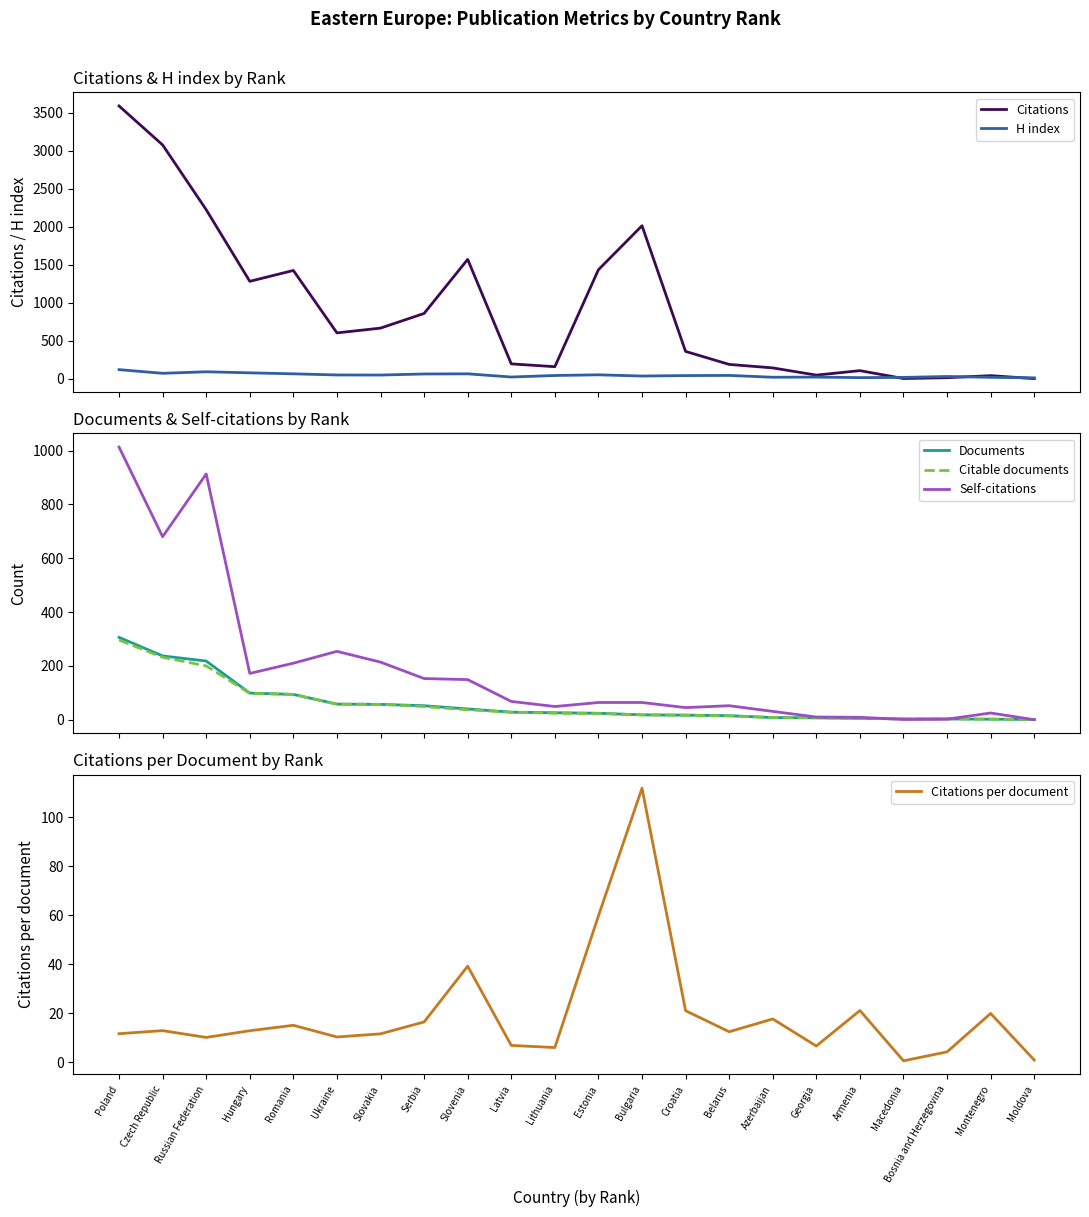

Reading left to right, list all the values displayed in this chart.

Citations: Poland=3591.0	Czech Republic=3078.0	Russian Federation=2225.0	Hungary=1282.0	Romania=1425.0	Ukraine=603.0	Slovakia=666.0	Serbia=859.0	Slovenia=1571.0	Latvia=195.0	Lithuania=158.0	Estonia=1435.0	Bulgaria=2014.0	Croatia=359.0	Belarus=188.0	Azerbaijan=142.0	Georgia=47.0	Armenia=106.0	Macedonia=2.0	Bosnia and Herzegovina=13.0	Montenegro=40.0	Moldova=1.0
H index: Poland=119.0	Czech Republic=71.0	Russian Federation=91.0	Hungary=77.0	Romania=64.0	Ukraine=49.0	Slovakia=48.0	Serbia=62.0	Slovenia=64.0	Latvia=22.0	Lithuania=42.0	Estonia=51.0	Bulgaria=35.0	Croatia=41.0	Belarus=43.0	Azerbaijan=19.0	Georgia=21.0	Armenia=14.0	Macedonia=17.0	Bosnia and Herzegovina=29.0	Montenegro=18.0	Moldova=11.0
Documents: Poland=306.0	Czech Republic=237.0	Russian Federation=218.0	Hungary=99.0	Romania=94.0	Ukraine=58.0	Slovakia=57.0	Serbia=52.0	Slovenia=40.0	Latvia=28.0	Lithuania=26.0	Estonia=24.0	Bulgaria=18.0	Croatia=17.0	Belarus=15.0	Azerbaijan=8.0	Georgia=7.0	Armenia=5.0	Macedonia=3.0	Bosnia and Herzegovina=3.0	Montenegro=2.0	Moldova=1.0
Citable documents: Poland=296.0	Czech Republic=232.0	Russian Federation=200.0	Hungary=98.0	Romania=94.0	Ukraine=58.0	Slovakia=57.0	Serbia=49.0	Slovenia=37.0	Latvia=28.0	Lithuania=24.0	Estonia=23.0	Bulgaria=18.0	Croatia=17.0	Belarus=14.0	Azerbaijan=8.0	Georgia=7.0	Armenia=5.0	Macedonia=3.0	Bosnia and Herzegovina=3.0	Montenegro=2.0	Moldova=1.0
Self-citations: Poland=1013.0	Czech Republic=680.0	Russian Federation=913.0	Hungary=172.0	Romania=210.0	Ukraine=254.0	Slovakia=214.0	Serbia=153.0	Slovenia=149.0	Latvia=68.0	Lithuania=49.0	Estonia=64.0	Bulgaria=64.0	Croatia=45.0	Belarus=52.0	Azerbaijan=31.0	Georgia=10.0	Armenia=9.0	Macedonia=1.0	Bosnia and Herzegovina=2.0	Montenegro=25.0	Moldova=0.0
Citations per document: Poland=11.7	Czech Republic=13.0	Russian Federation=10.2	Hungary=12.9	Romania=15.2	Ukraine=10.4	Slovakia=11.7	Serbia=16.5	Slovenia=39.3	Latvia=7.0	Lithuania=6.1	Estonia=59.8	Bulgaria=111.9	Croatia=21.1	Belarus=12.5	Azerbaijan=17.8	Georgia=6.7	Armenia=21.2	Macedonia=0.7	Bosnia and Herzegovina=4.3	Montenegro=20.0	Moldova=1.0